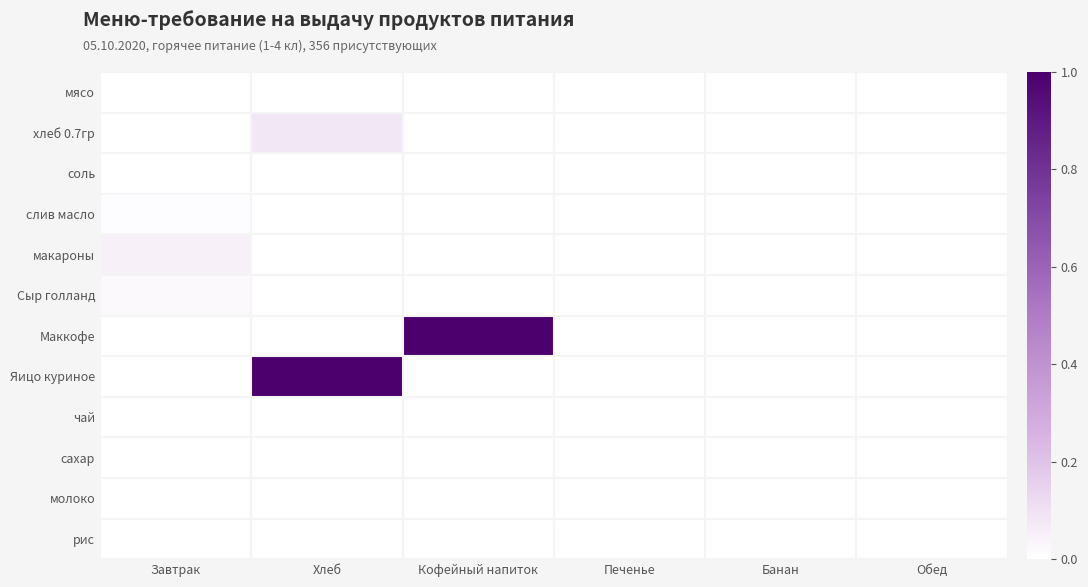

Which series changed the most between Завтрак and Обед?

макароны